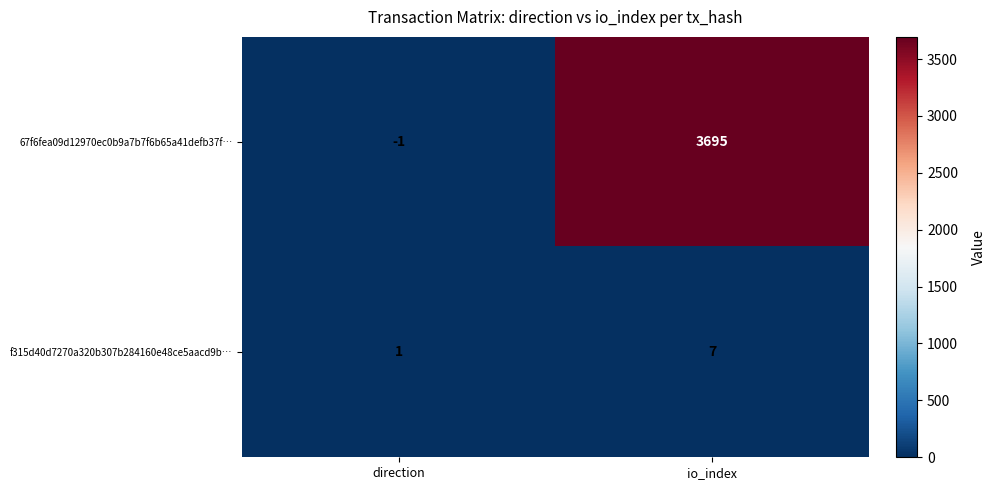

What is the spread (max minus min) of values at io_index?

3688